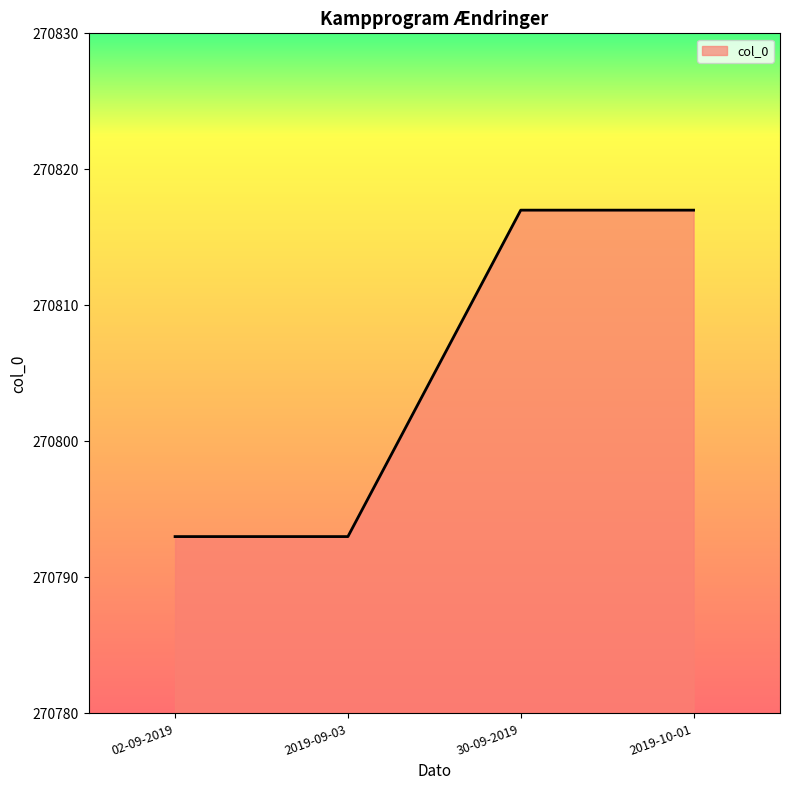

What is the sum of the values at 02-09-2019 and 2019-10-01?

541610